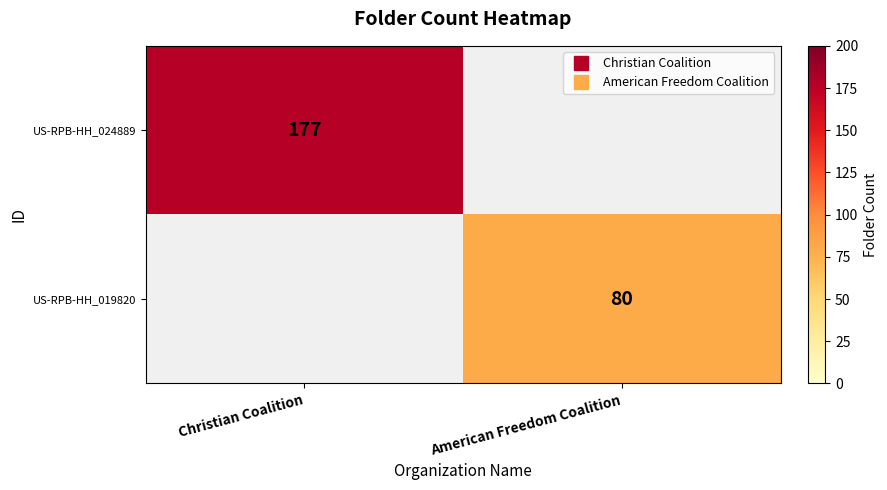

Which category has the lowest value across all series?

American Freedom Coalition